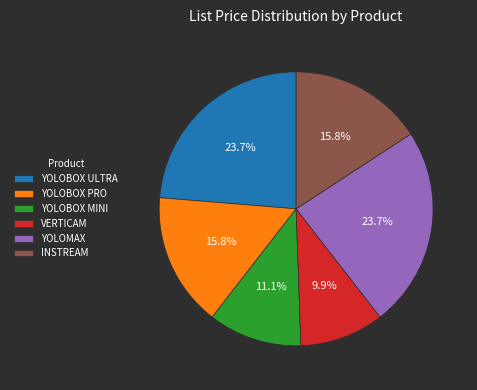

To the nearest percent, what is the combined percentage of YOLOMAX and VERTICAM?

34%